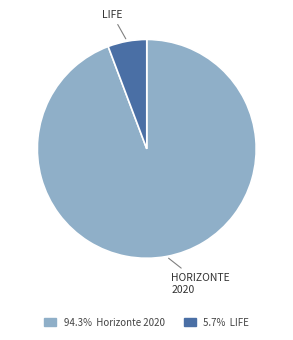

Does any single category account for the majority?

Yes